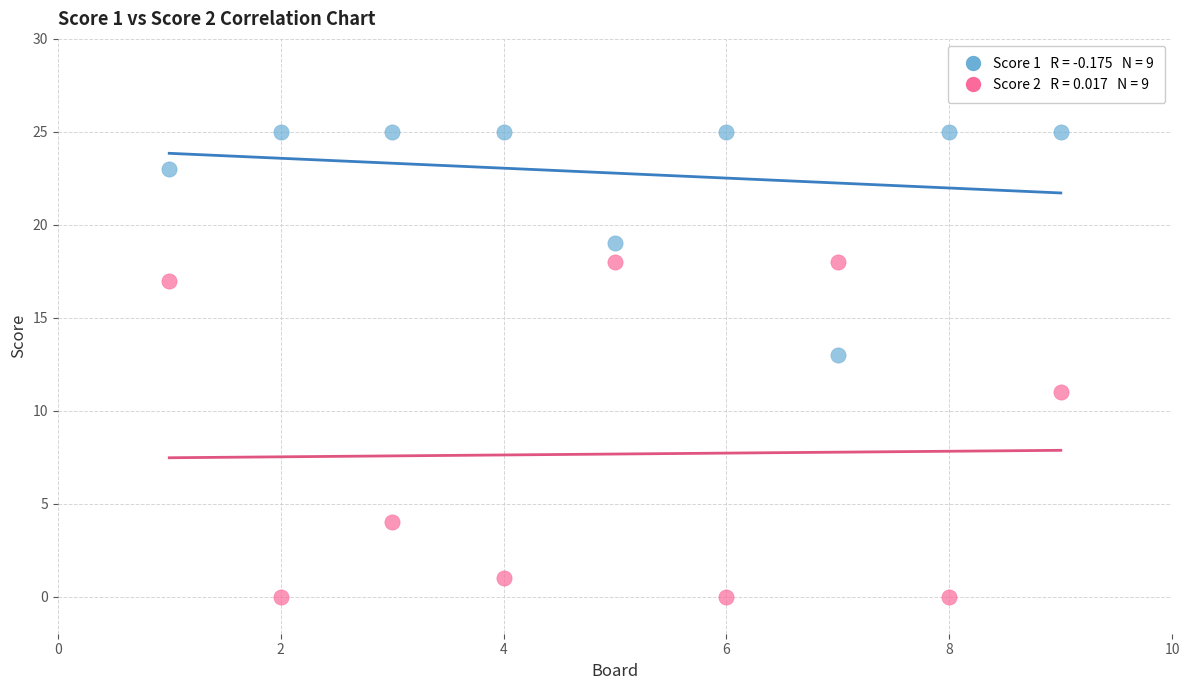

Across all data points, what is the range of Y values (max minus min)?

25